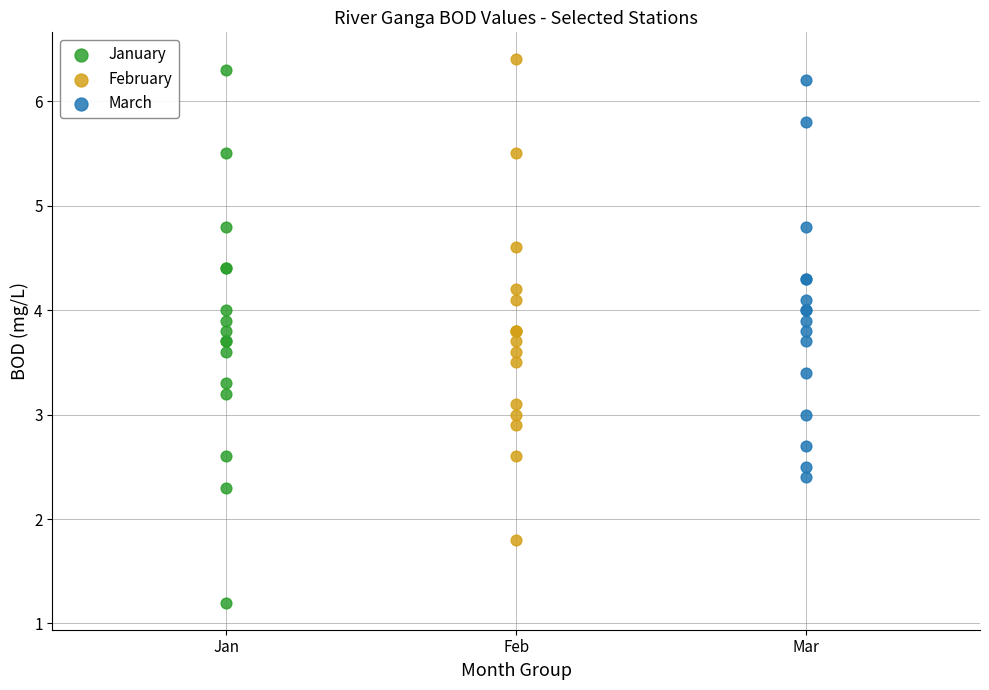

Which series has the widest spread of Y values?

January